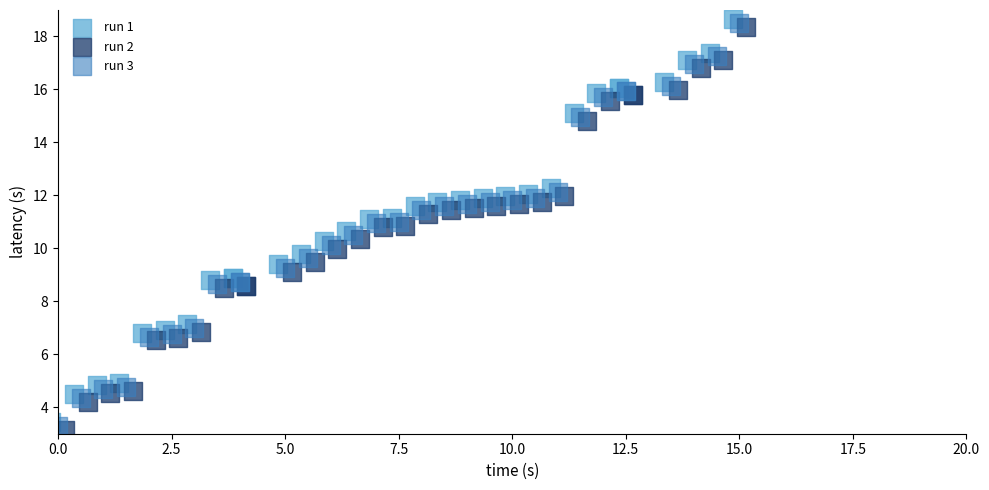

Which series reaches the maximum Y coordinate?

run 1